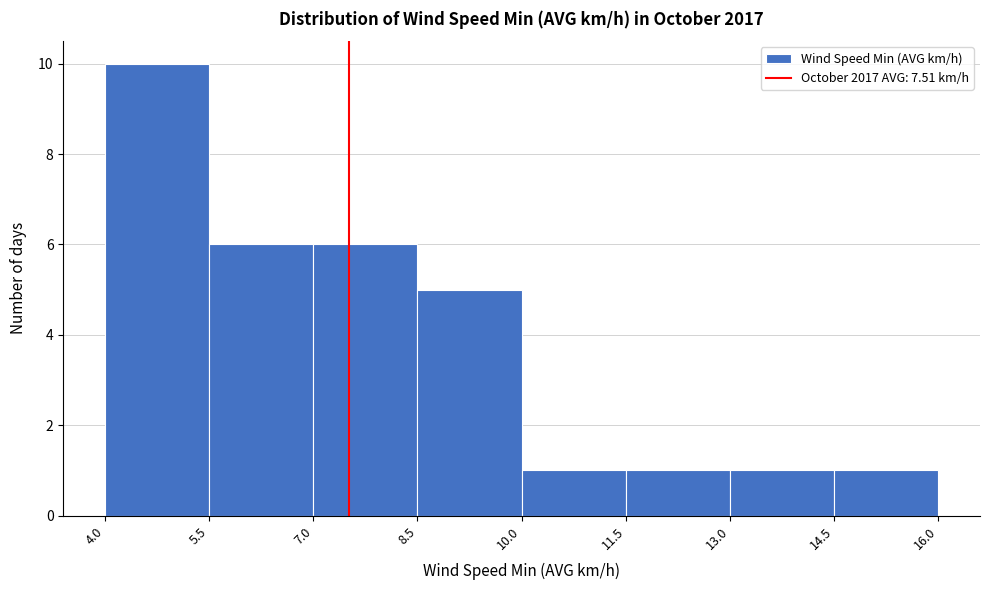

Which range on the x-axis has the tallest bar?

4.0 to 5.5